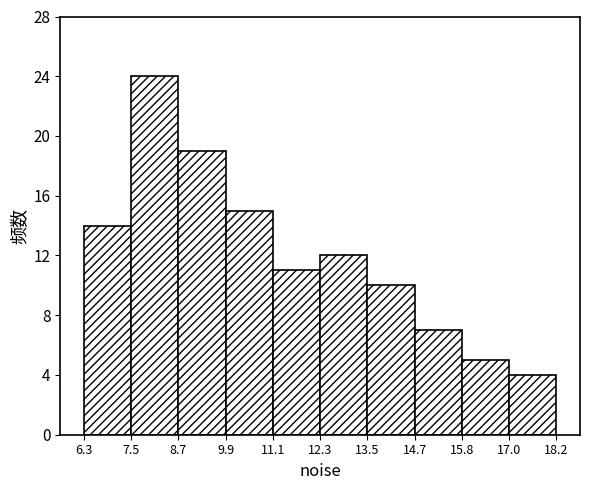

What is the height of the bar covering 7.5 to 8.7 on the x-axis? The values are not printed on the chart, so give them approximately, as read against the axis.

24